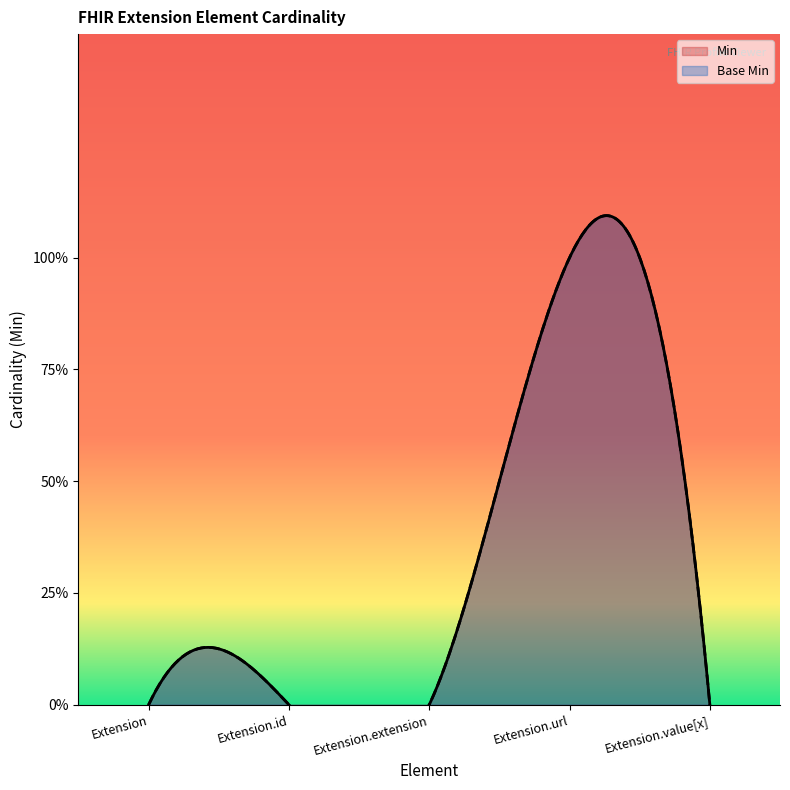

What are all the series names shown in the legend?

Min, Base Min